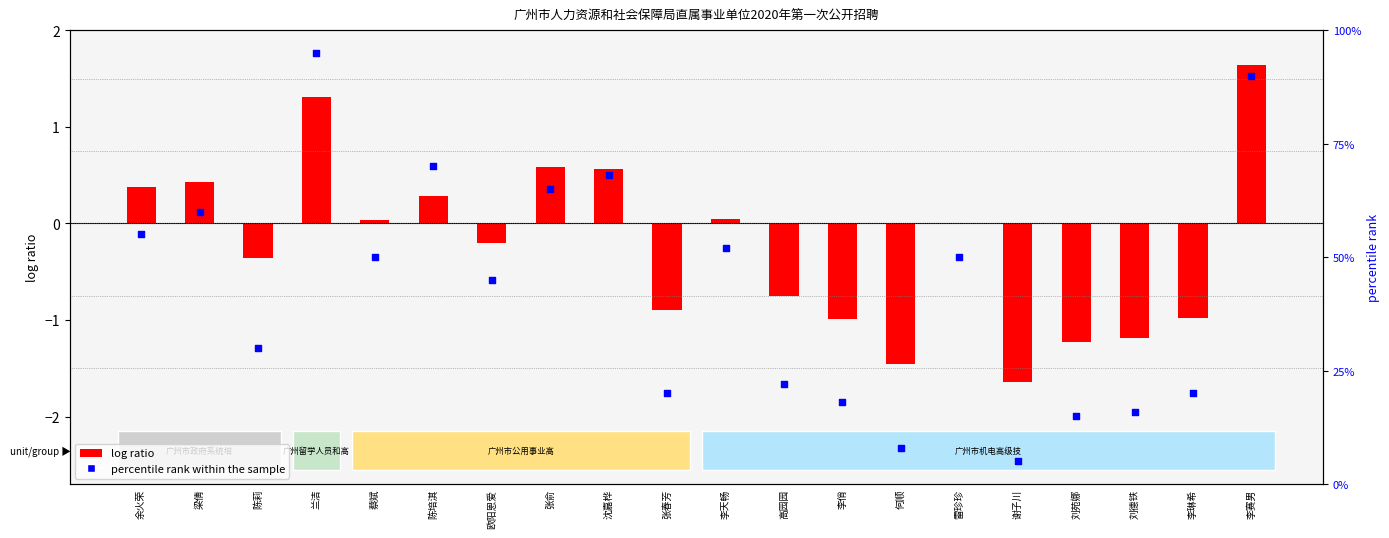

What is the total value across all series at 兰洁?

96.3